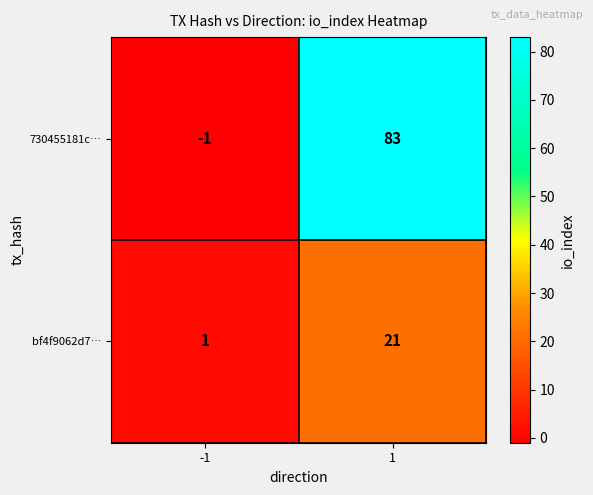

Rank the series at 1 from highest to lowest value.

730455181c…, bf4f9062d7…